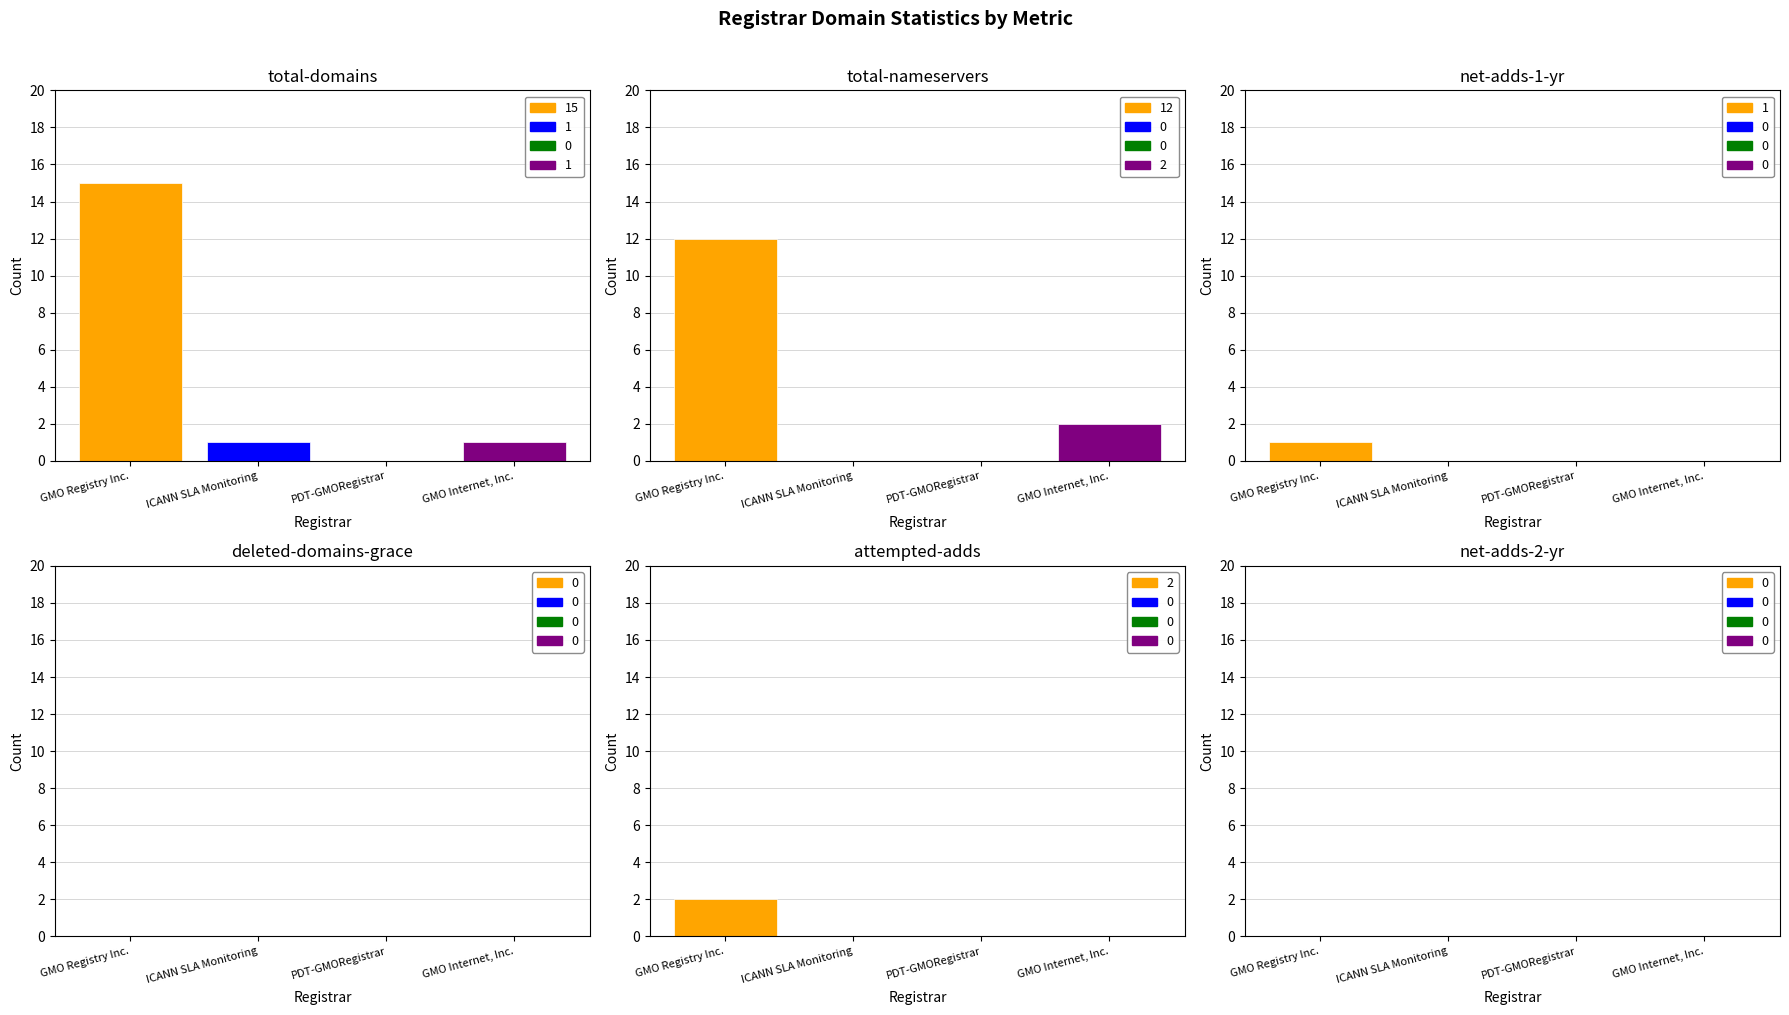

Where does the total-domains series first go above 1?

GMO Registry Inc.